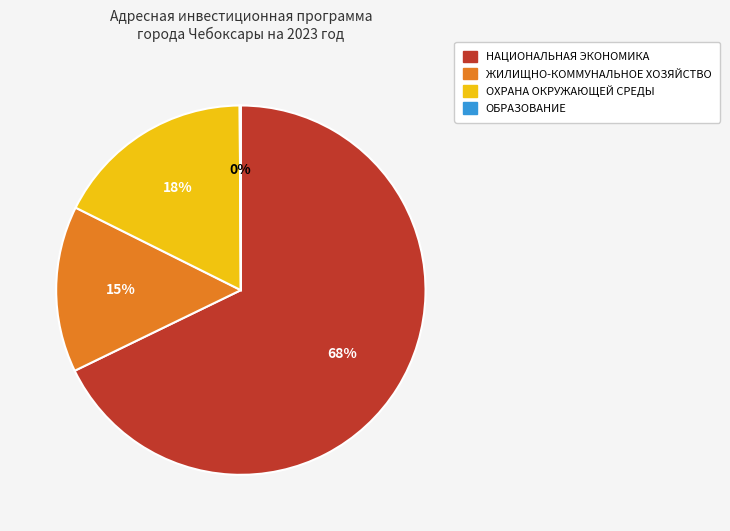

Is there a majority slice in this chart?

Yes